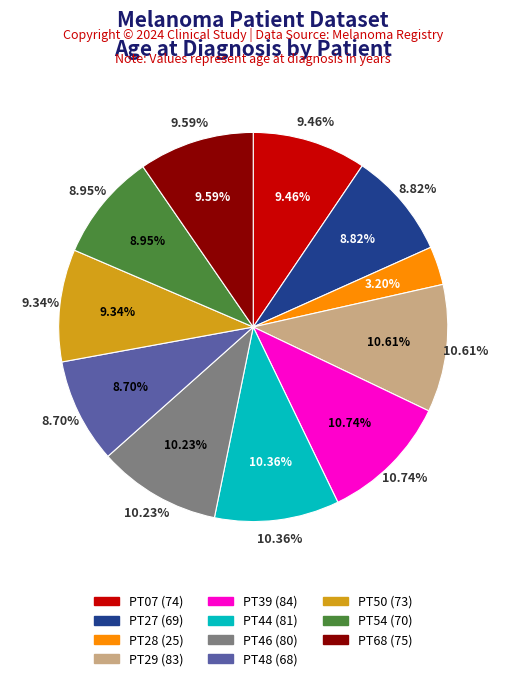

What is the ratio of the value at PT28 to the value at PT27?

0.4